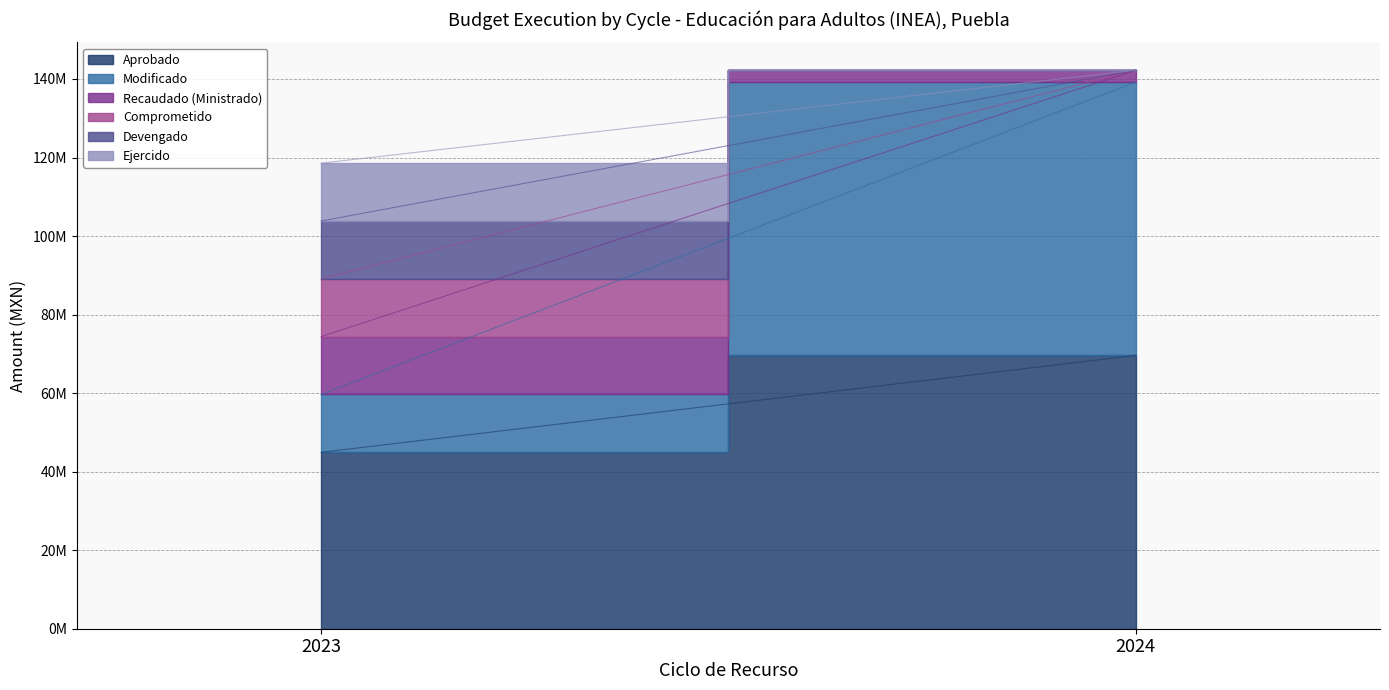

The Ejercido series shows -5499243.7 at 2024. True or false?

False